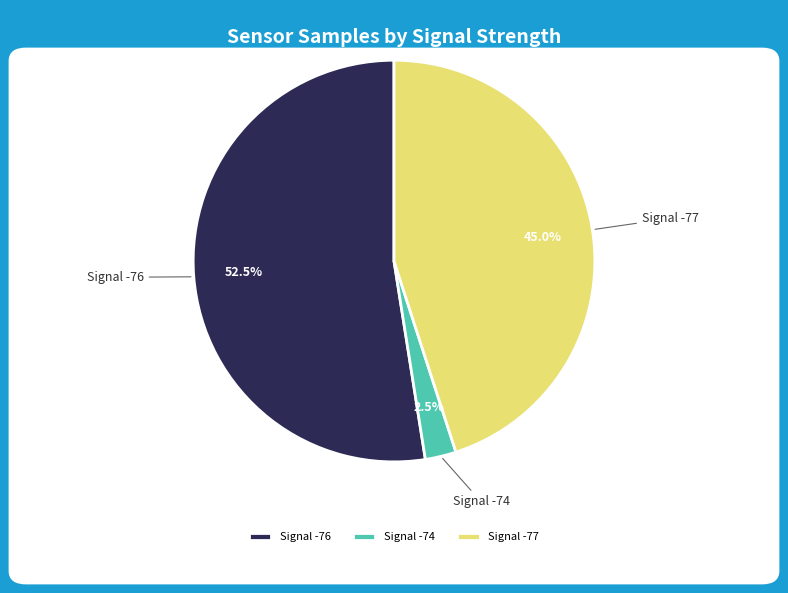

Does any single category account for the majority?

Yes